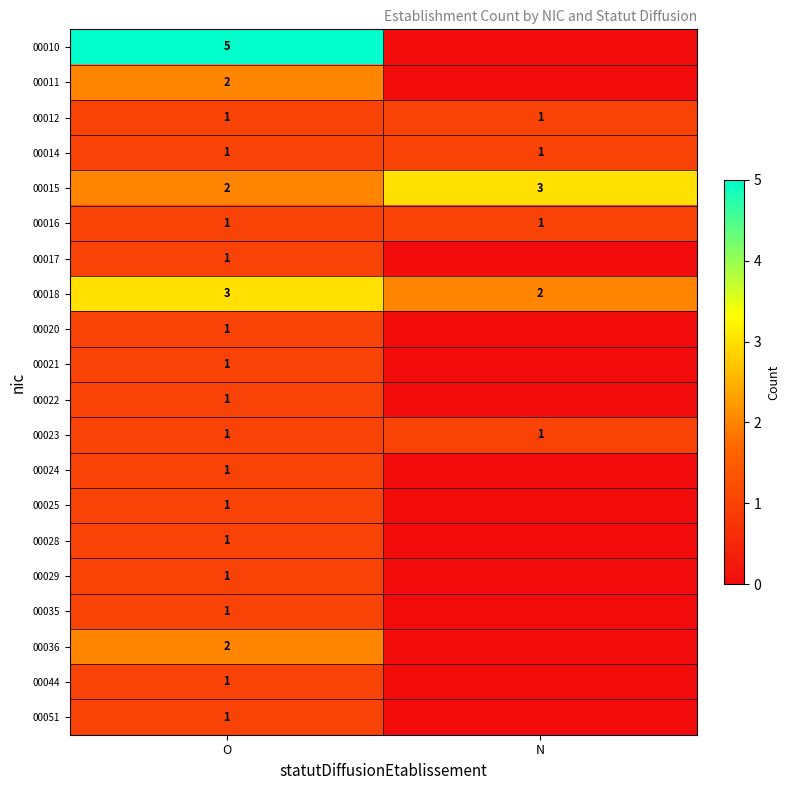

What is the average value of the 00012 series?

1